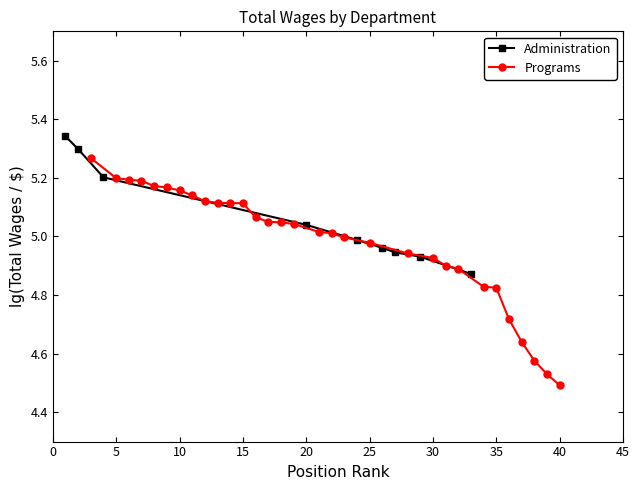

What is the ratio of the value at 30 to the value at 25?

1.0